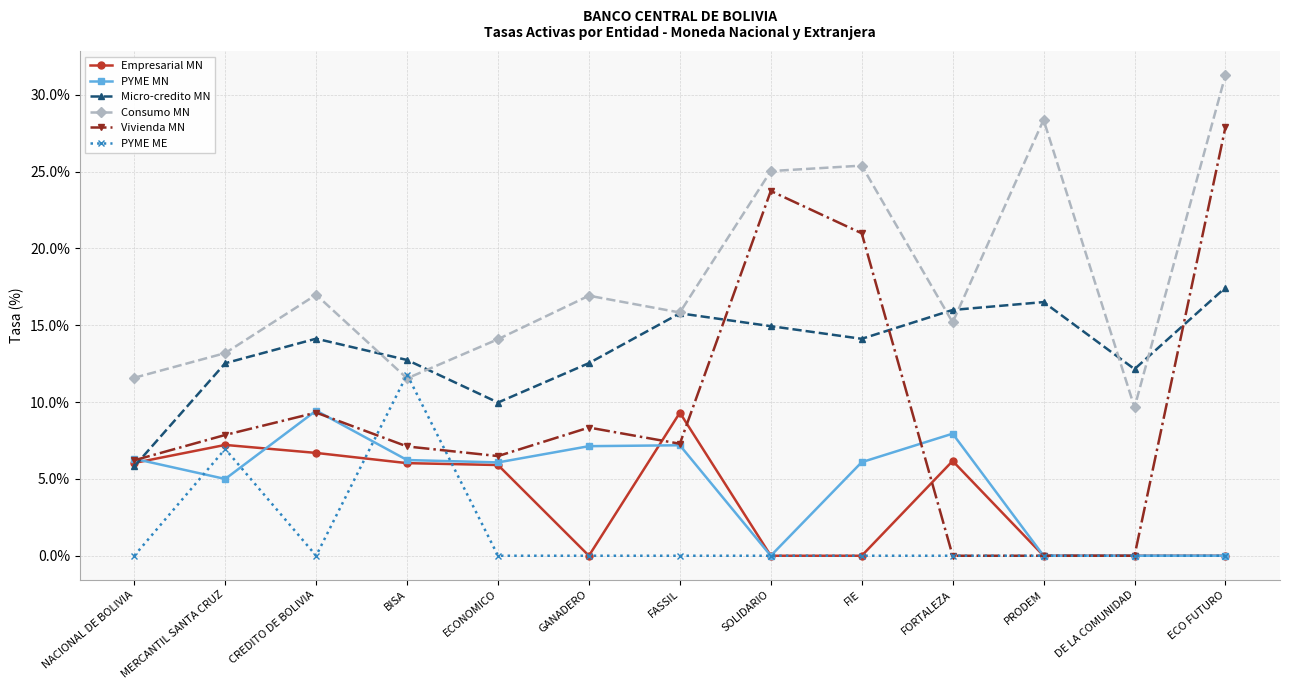

In Micro-credito MN, how many points are higher than both neighbors (excluding endpoints)?

3